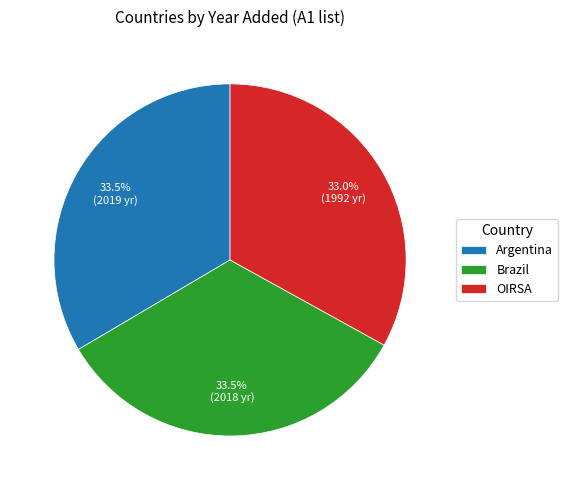

True or false: OIRSA accounts for 40% of the total.

False